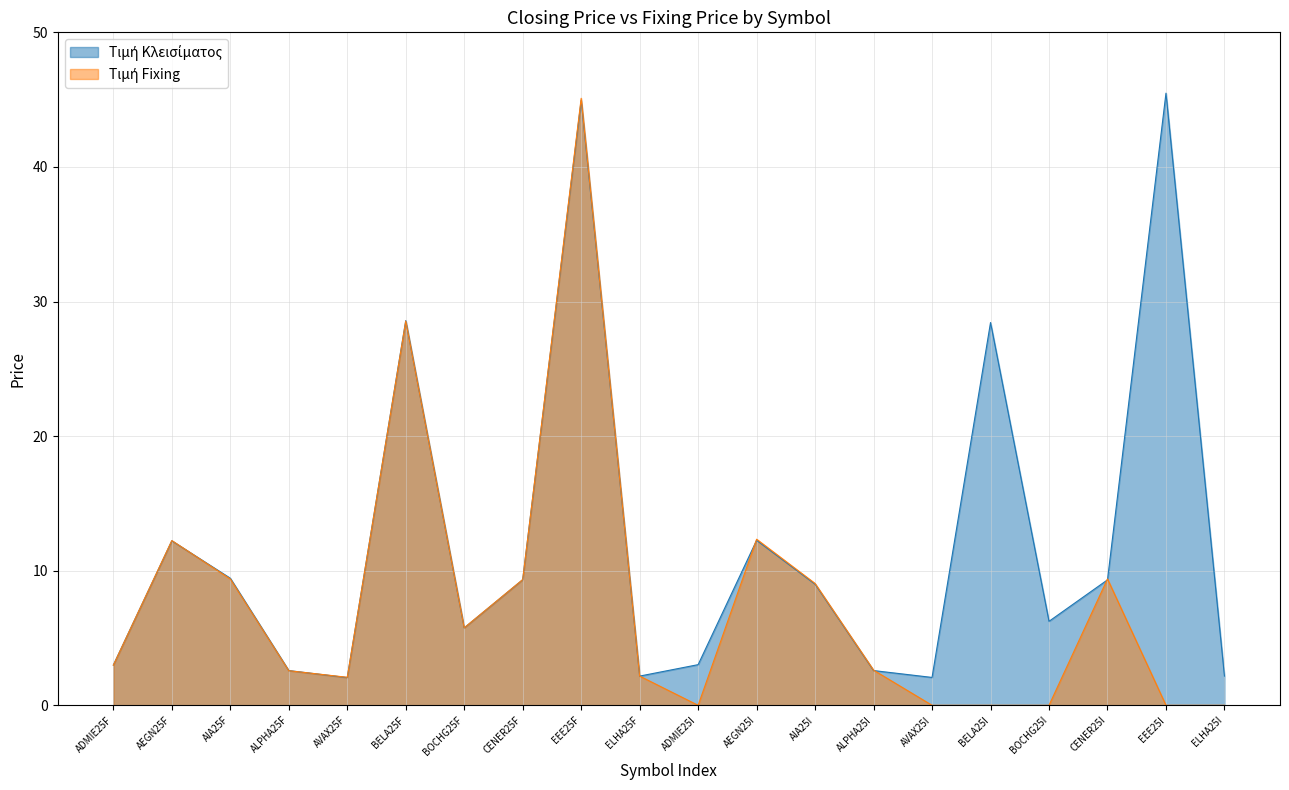

How many data points in Τιμή Fixing are above 2?

14